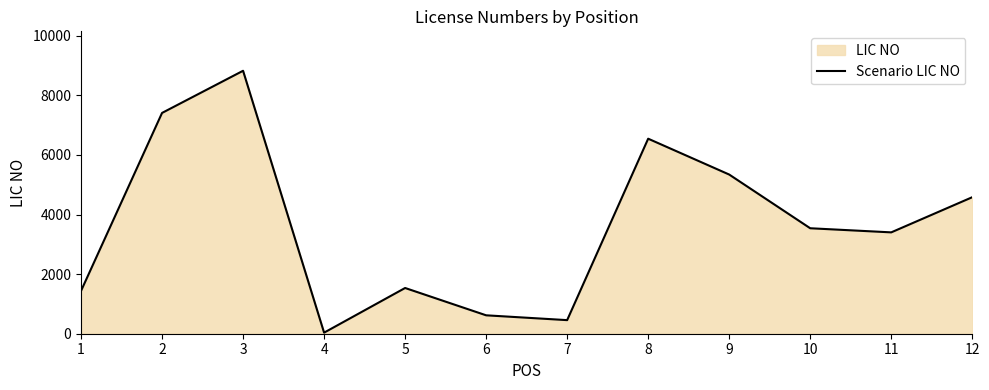

Approximately how many times larger is the value at 2 compared to 9?

1.4